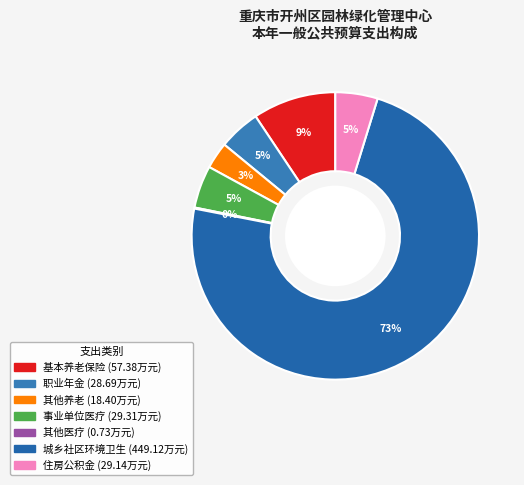

Count the number of slices in the pie.

7